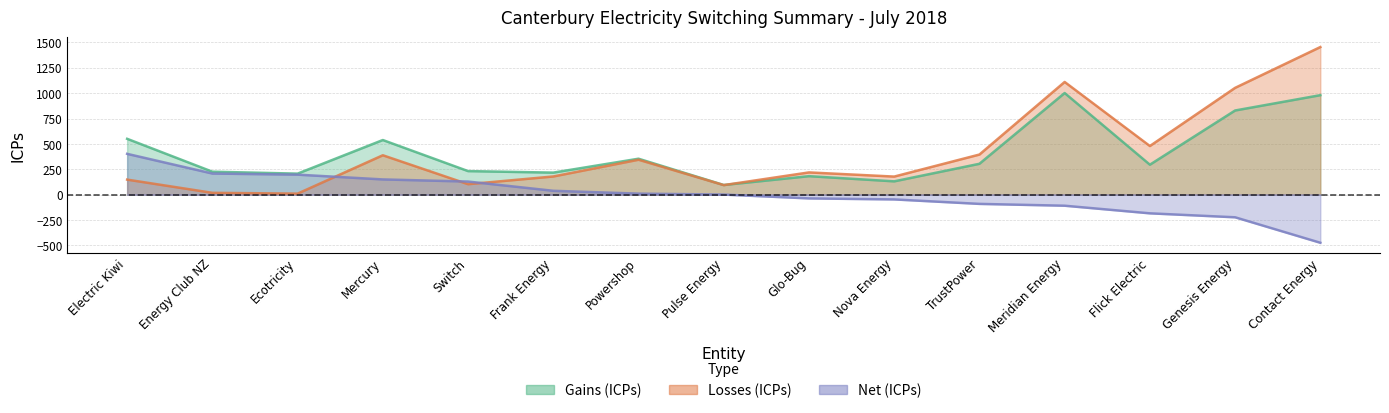

Reading left to right, list all the values displayed in this chart.

Gains (ICPs): Electric Kiwi=550	Energy Club NZ=226	Ecotricity=207	Mercury=538	Switch=232	Frank Energy=217	Powershop=354	Pulse Energy=95	Glo-Bug=182	Nova Energy=131	TrustPower=304	Meridian Energy=1001	Flick Electric=295	Genesis Energy=829	Contact Energy=980
Losses (ICPs): Electric Kiwi=148	Energy Club NZ=18	Ecotricity=10	Mercury=388	Switch=103	Frank Energy=179	Powershop=344	Pulse Energy=94	Glo-Bug=219	Nova Energy=178	TrustPower=395	Meridian Energy=1110	Flick Electric=479	Genesis Energy=1052	Contact Energy=1454
Net (ICPs): Electric Kiwi=402	Energy Club NZ=208	Ecotricity=197	Mercury=150	Switch=129	Frank Energy=38	Powershop=10	Pulse Energy=1	Glo-Bug=-37	Nova Energy=-47	TrustPower=-91	Meridian Energy=-109	Flick Electric=-184	Genesis Energy=-223	Contact Energy=-474